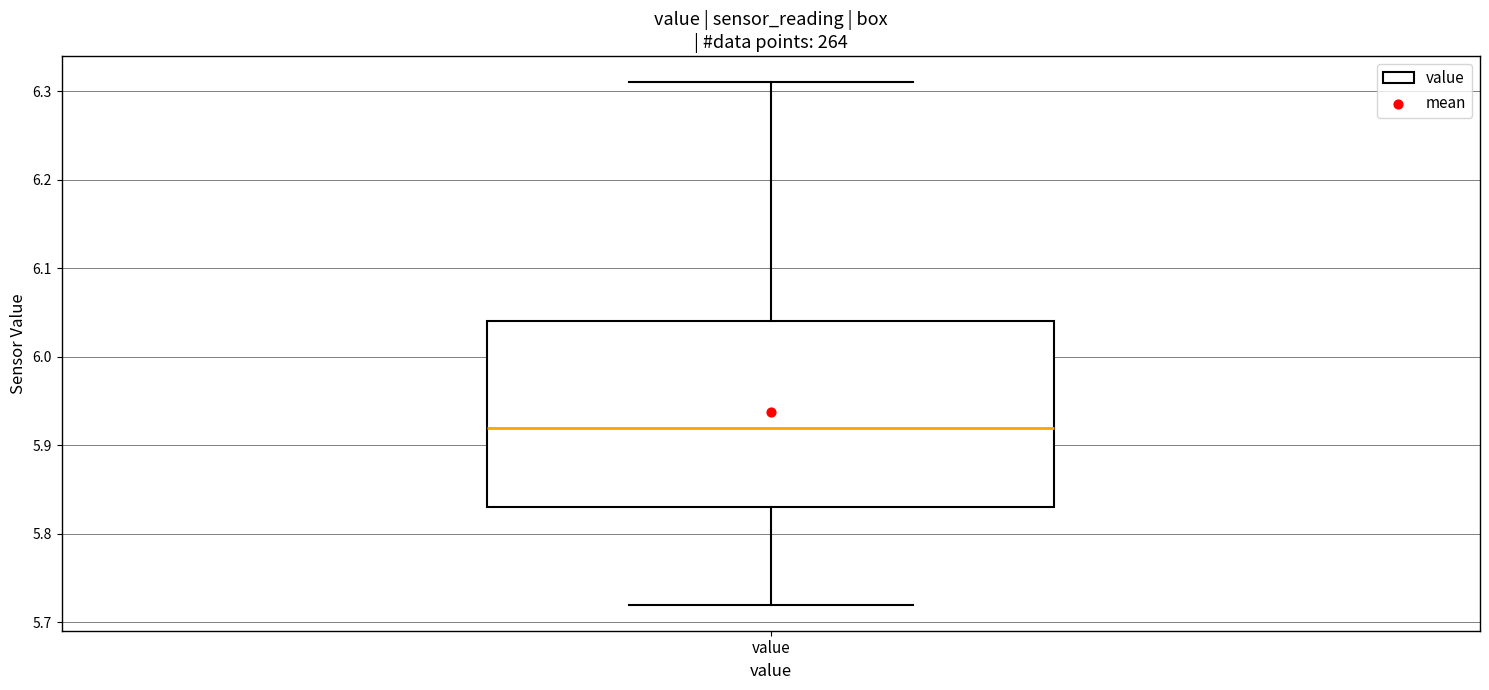

Transcribe this box plot: give where the median line is, the range the box spans, and where the two whiskers end, as read against the y-axis. The values are not printed on the chart, so give them approximately, as read against the axis.

median 5.92, box 5.83 to 6.04, whiskers 5.72 to 6.31